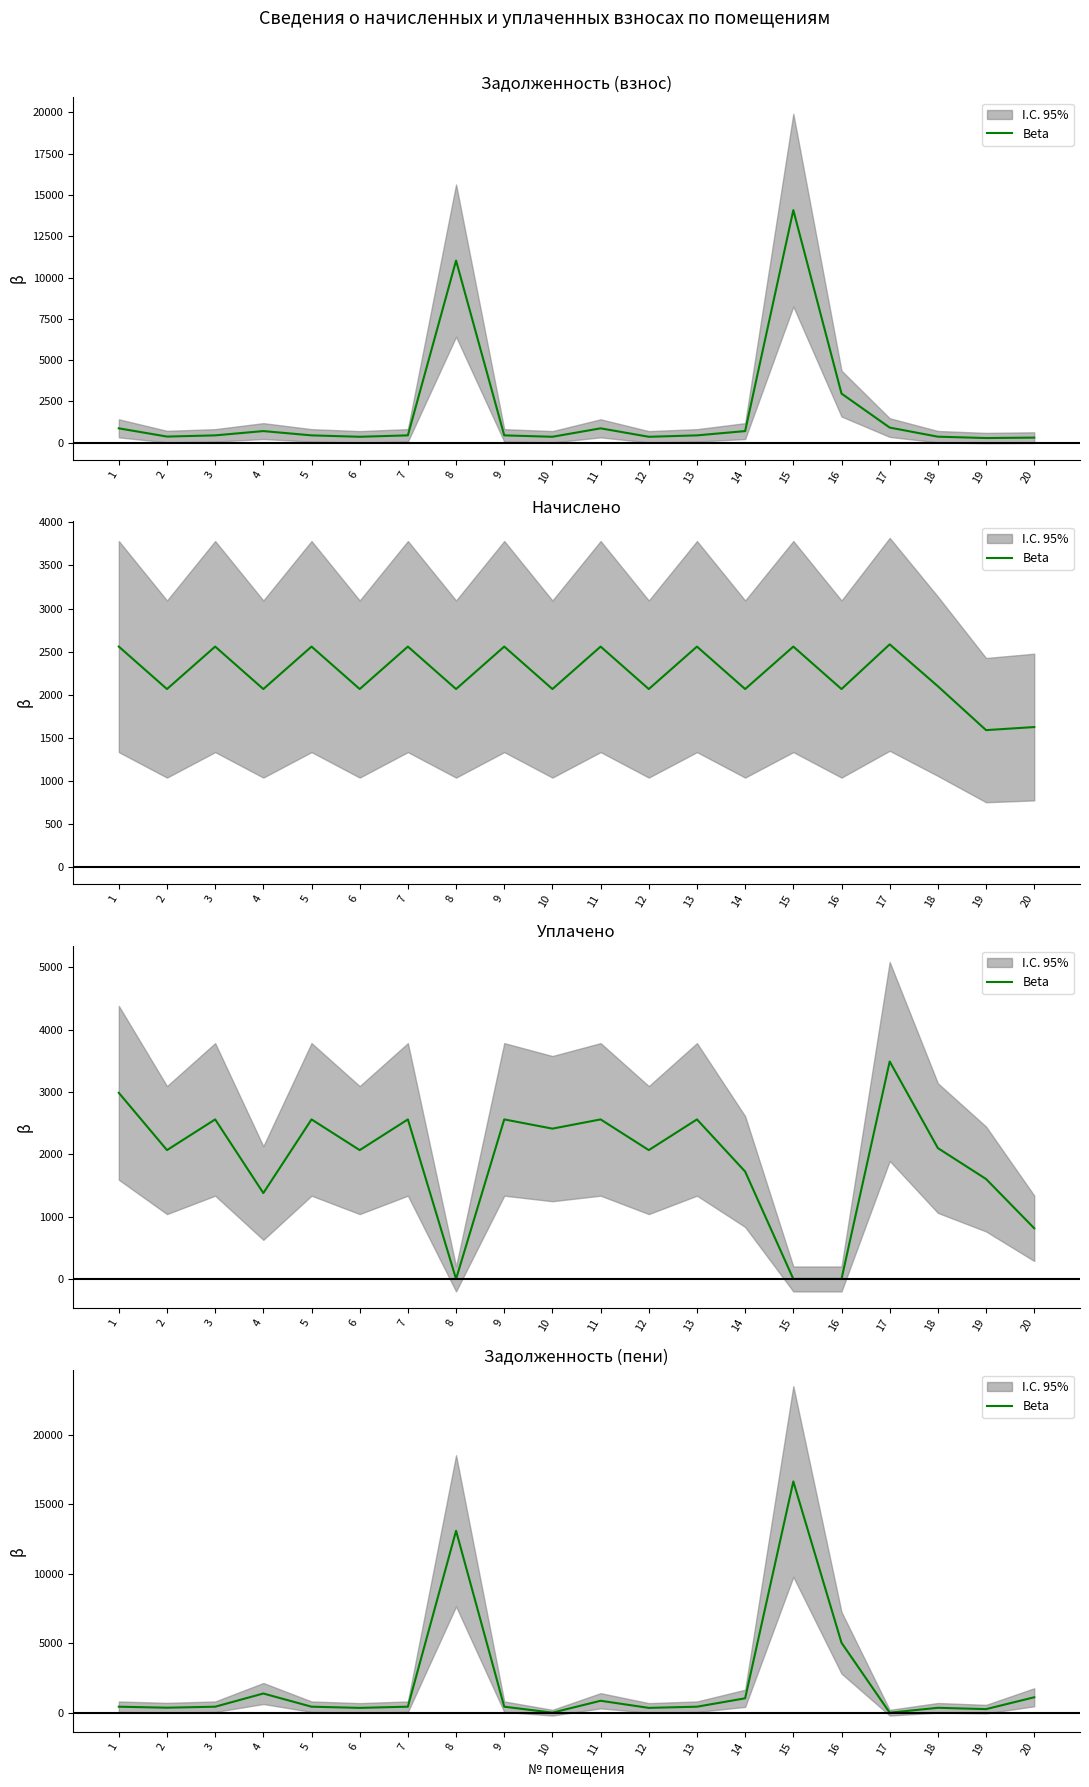

What is the difference between the values at 11 and 20?

251.1